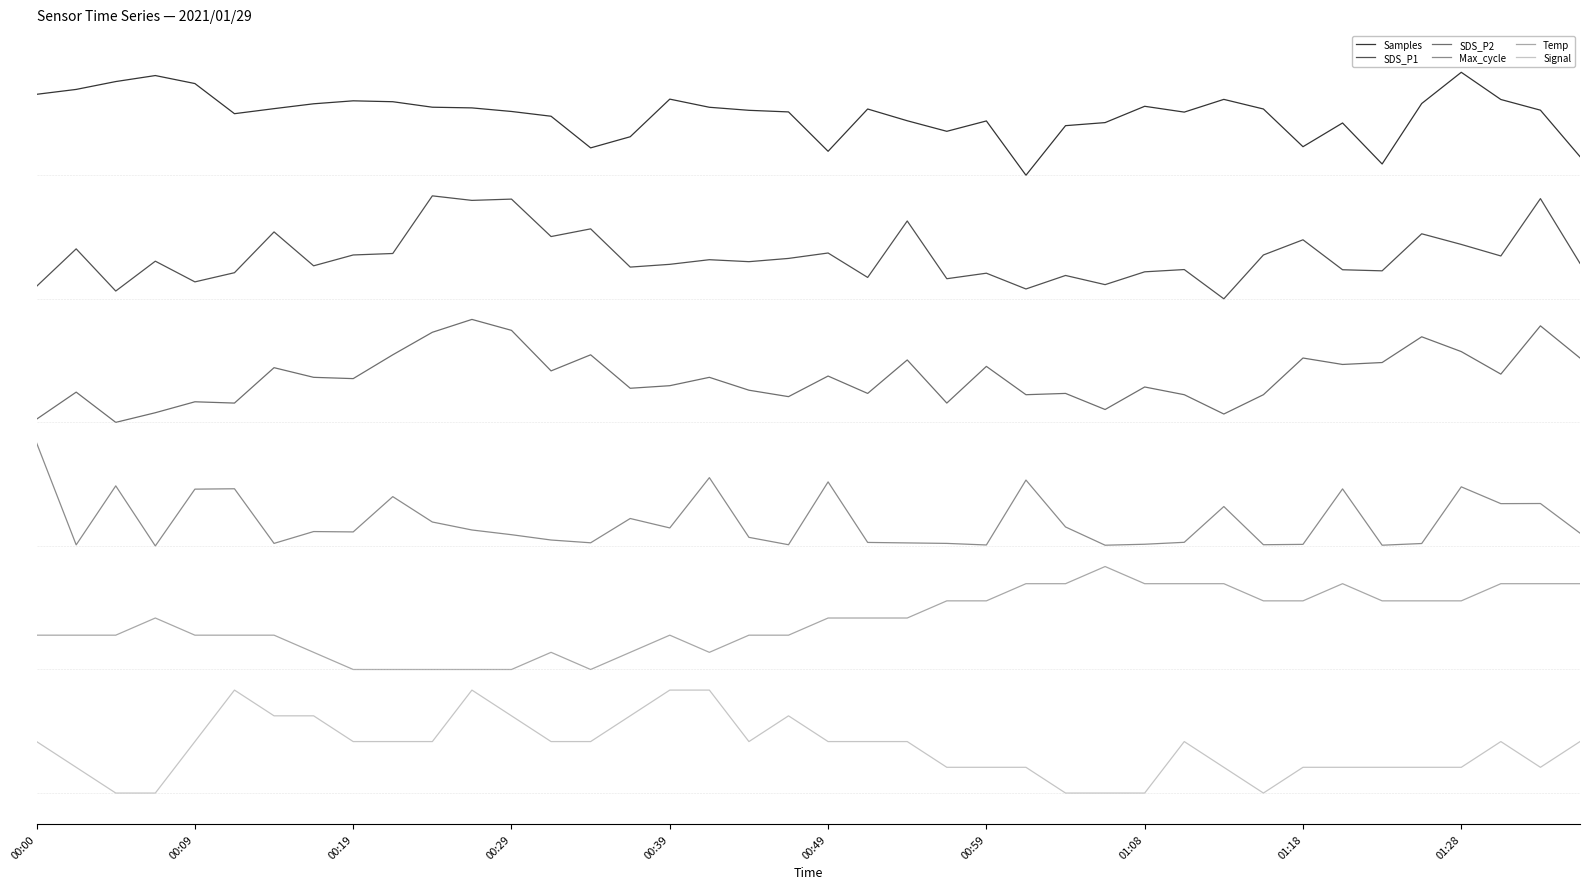

What are all the series names shown in the legend?

Samples, SDS_P1, SDS_P2, Max_cycle, Temp, Signal